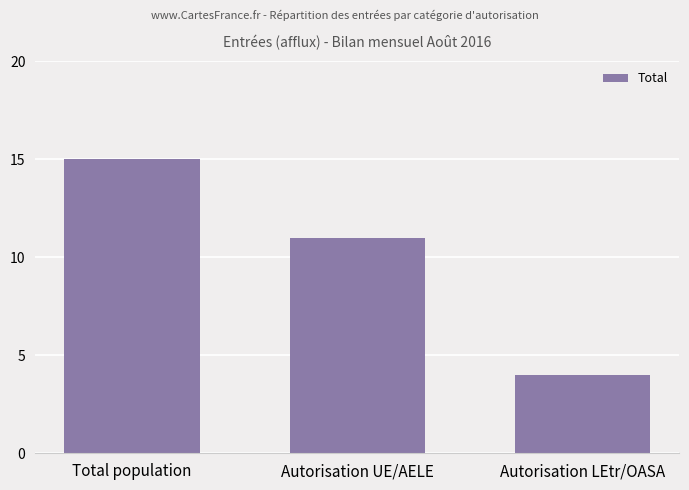

List the labels in order of value, largest first.

Total population, Autorisation UE/AELE, Autorisation LEtr/OASA